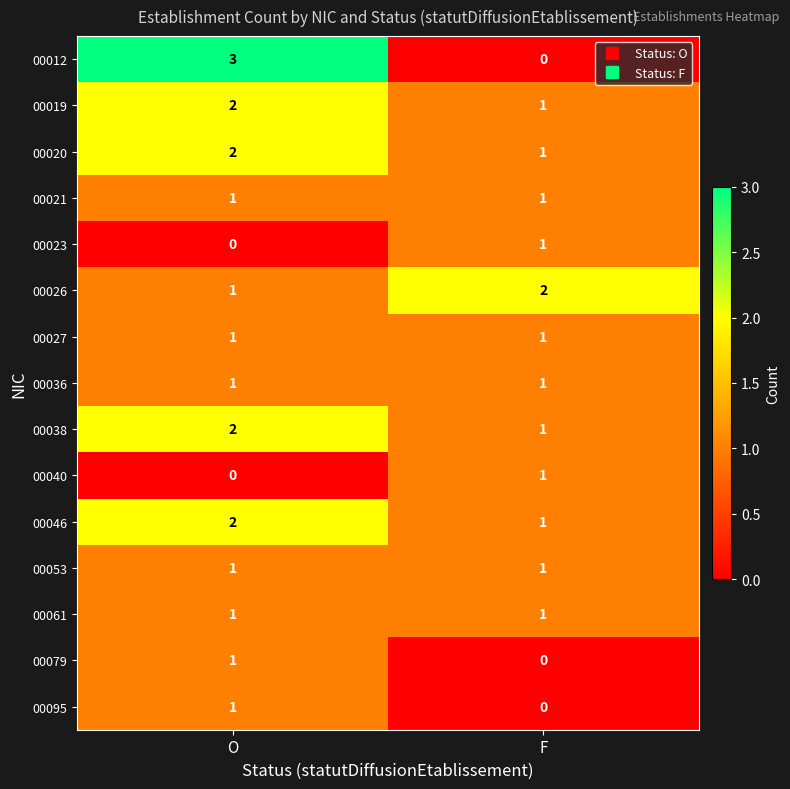

What is the maximum value shown in the chart?

3